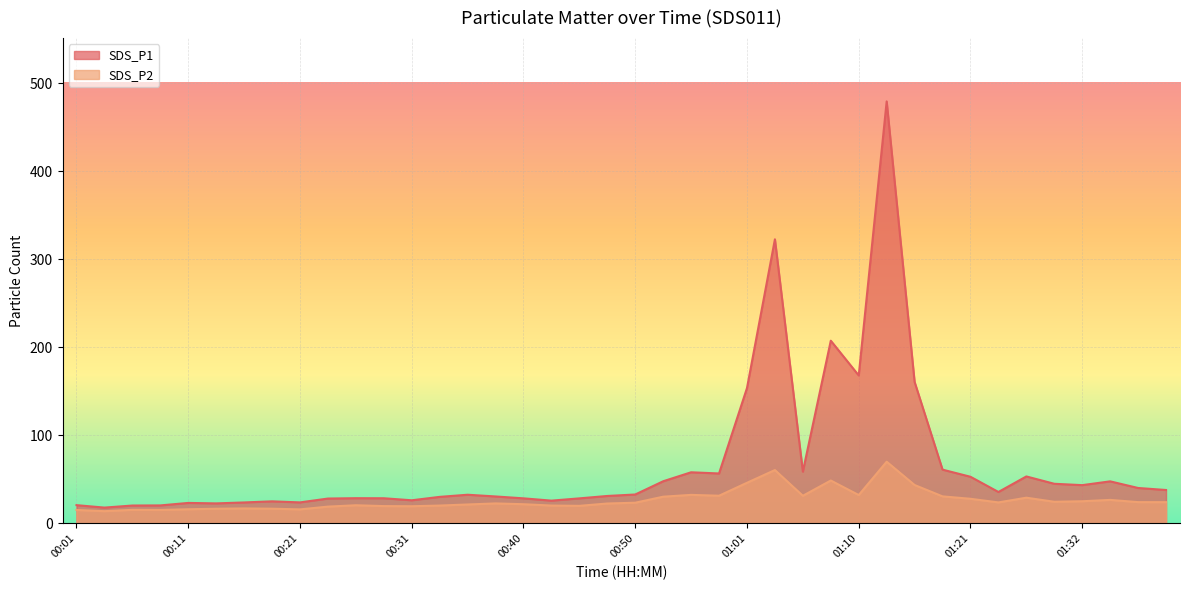

Reading left to right, extract all data points from this chart.

SDS_P1: 00:01=20.8	00:04=18.0	00:06=20.4	00:08=20.5	00:11=23.3	00:13=22.8	00:16=23.9	00:18=25.1	00:21=23.9	00:23=28.3	00:26=28.7	00:28=28.6	00:31=26.3	00:33=30.2	00:35=32.6	00:38=30.7	00:40=28.5	00:43=25.9	00:45=28.5	00:48=31.2	00:50=32.9	00:53=47.9	00:56=58.1	00:58=56.8	01:01=153.8	01:03=322.7	01:06=58.9	01:08=207.6	01:10=168.1	01:13=479.3	01:16=160.7	01:18=61.1	01:21=53.0	01:24=35.8	01:26=53.4	01:29=45.1	01:32=43.5	01:35=47.8	01:37=40.3	01:40=38.0
SDS_P2: 00:01=15.3	00:04=14.0	00:06=15.5	00:08=15.4	00:11=16.1	00:13=16.7	00:16=17.1	00:18=16.8	00:21=16.0	00:23=19.1	00:26=20.7	00:28=19.7	00:31=19.6	00:33=20.3	00:35=21.6	00:38=22.8	00:40=21.9	00:43=20.3	00:45=20.0	00:48=22.7	00:50=23.6	00:53=30.4	00:56=32.5	00:58=31.5	01:01=46.2	01:03=60.7	01:06=31.4	01:08=48.8	01:10=32.3	01:13=70.1	01:16=43.7	01:18=30.8	01:21=28.0	01:24=23.9	01:26=29.3	01:29=24.6	01:32=25.2	01:35=26.8	01:37=24.2	01:40=24.2